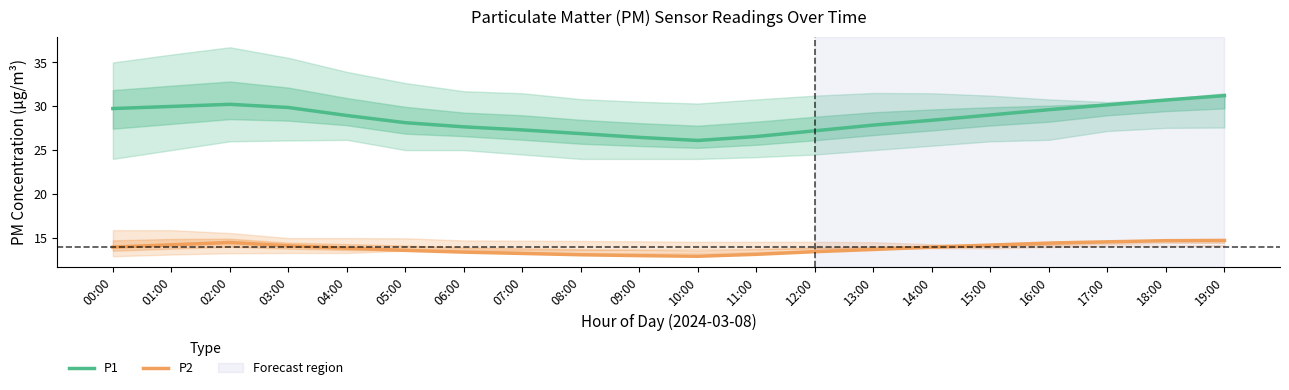

What is the lowest value of the P2 series?

12.9